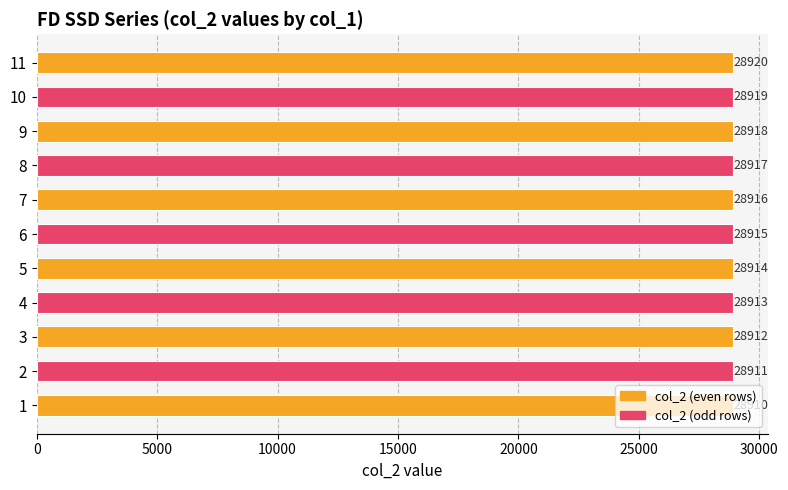

What is the maximum value shown in the chart?

28920